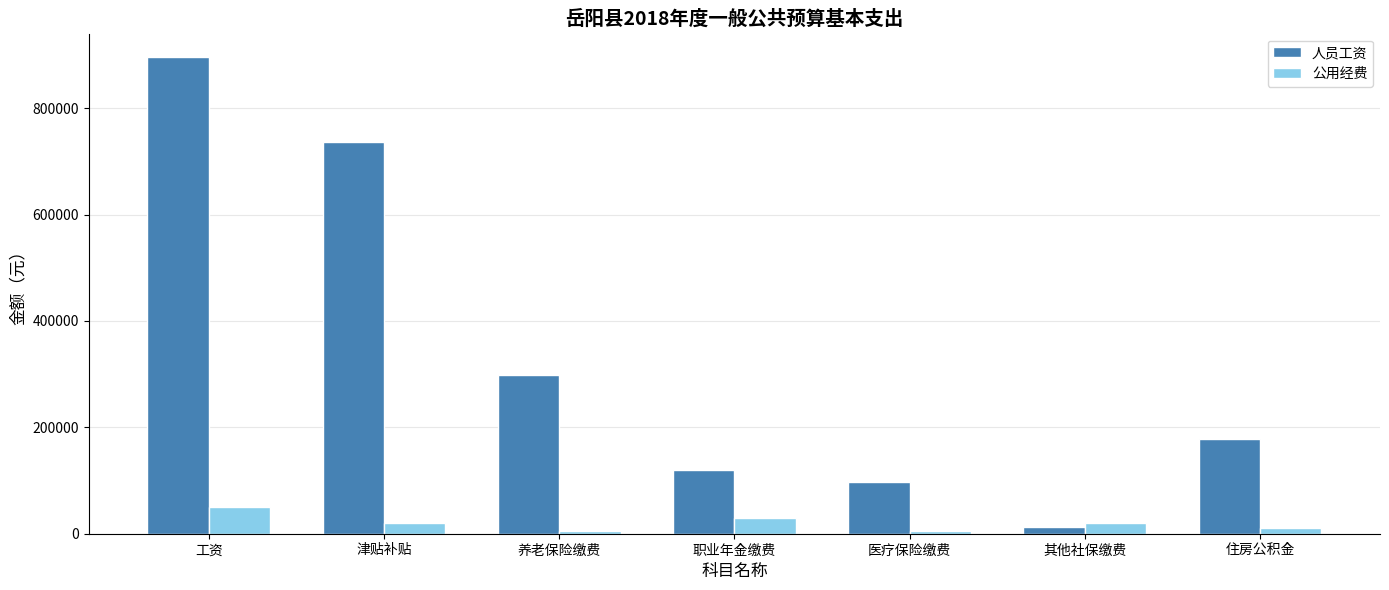

List the series in order of their peak value, lowest first.

公用经费, 人员工资